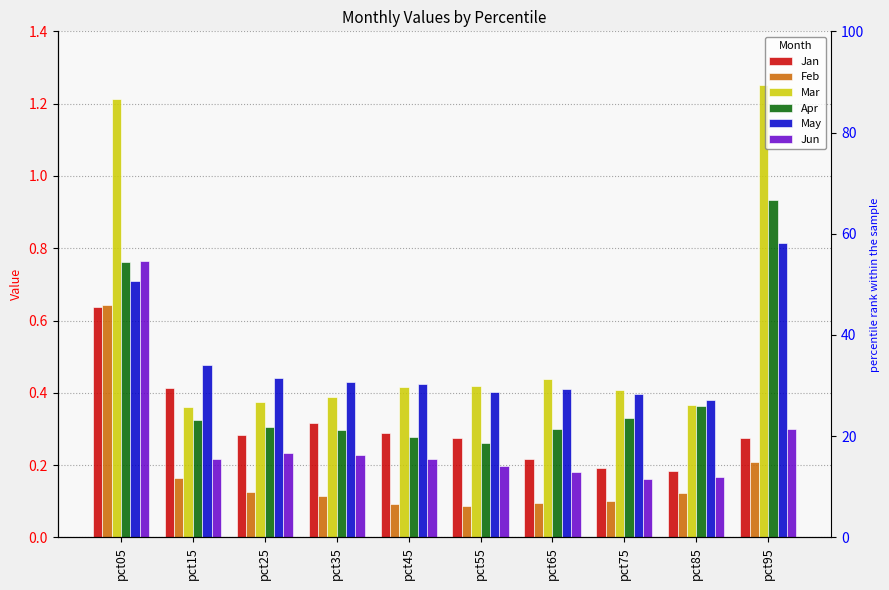

Reading left to right, what are all the values shown in this chart?

Jan: 0.6	0.4	0.3	0.3	0.3	0.3	0.2	0.2	0.2	0.3
Feb: 0.6	0.2	0.1	0.1	0.1	0.1	0.1	0.1	0.1	0.2
Mar: 1.2	0.4	0.4	0.4	0.4	0.4	0.4	0.4	0.4	1.3
Apr: 0.8	0.3	0.3	0.3	0.3	0.3	0.3	0.3	0.4	0.9
May: 0.7	0.5	0.4	0.4	0.4	0.4	0.4	0.4	0.4	0.8
Jun: 0.8	0.2	0.2	0.2	0.2	0.2	0.2	0.2	0.2	0.3